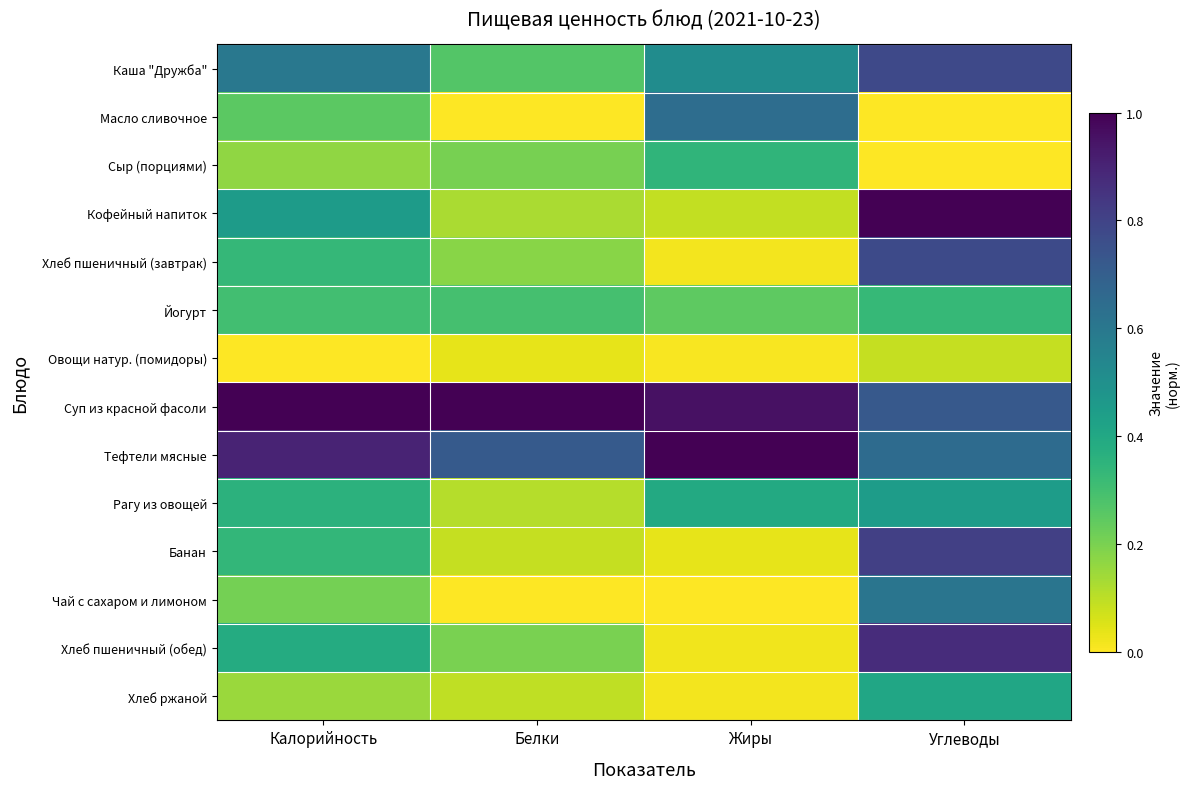

Rank the series at Жиры from highest to lowest value.

Тефтели мясные, Суп из красной фасоли, Масло сливочное, Каша "Дружба", Рагу из овощей, Сыр (порциями), Йогурт, Кофейный напиток, Банан, Хлеб пшеничный (обед), Хлеб пшеничный (завтрак), Хлеб ржаной, Овощи натур. (помидоры), Чай с сахаром и лимоном